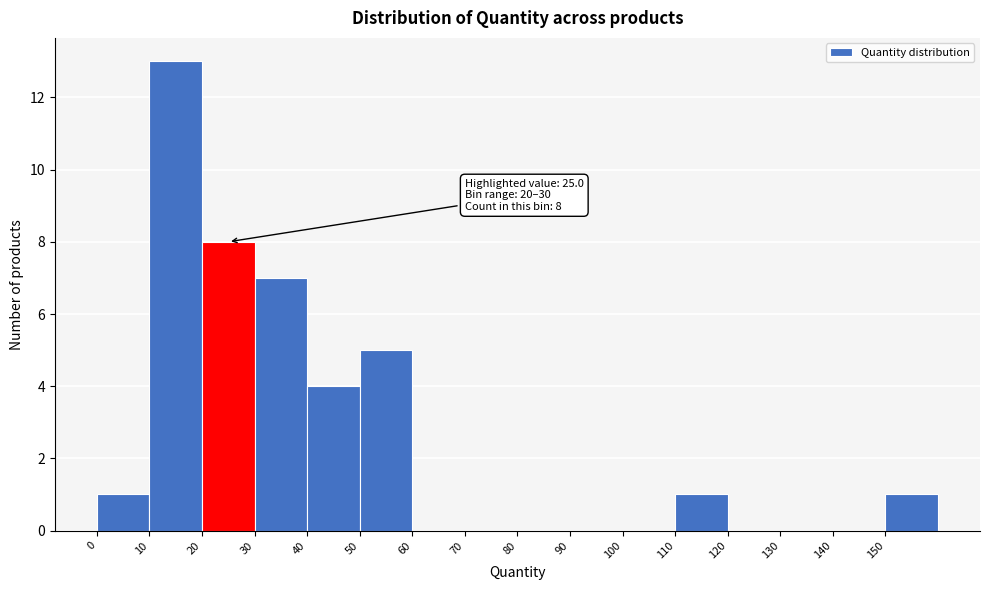

Over which range of the x-axis is the bar tallest?

10 to 20